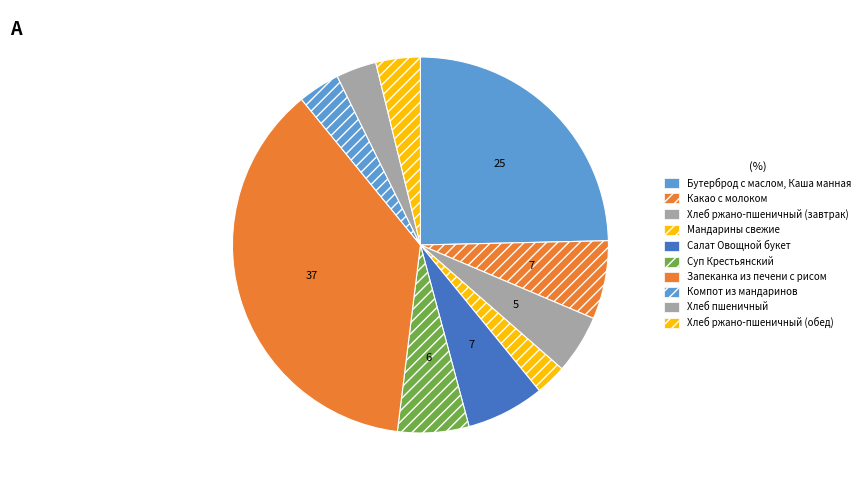

To the nearest percent, what is the average slice percentage?

10%